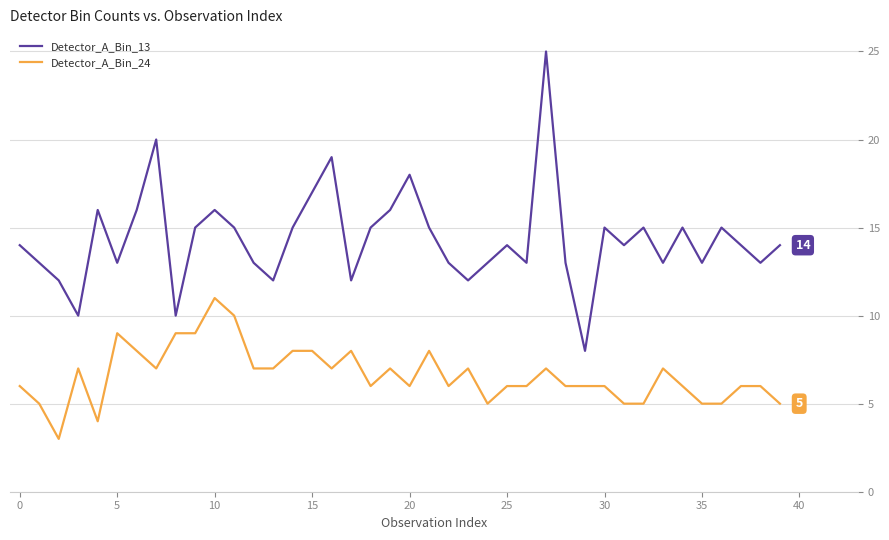

What is the greatest value displayed?

25